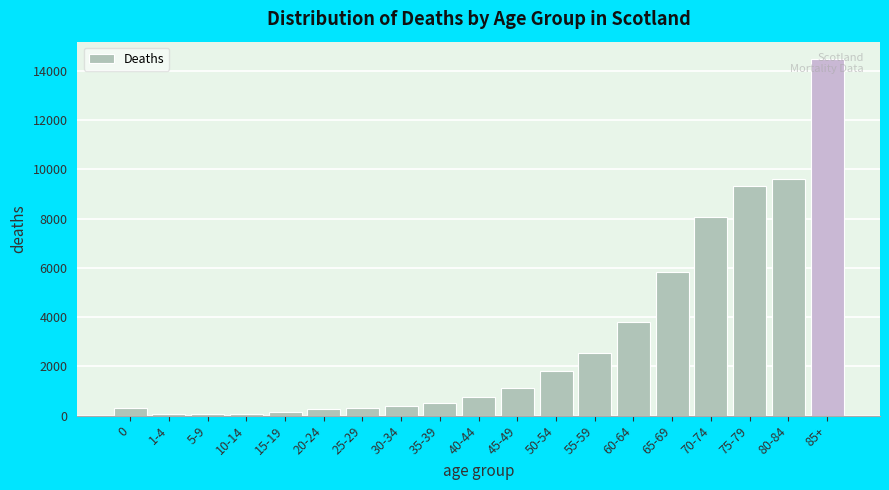

Is it true that the value at 70-74 is 4067?

False